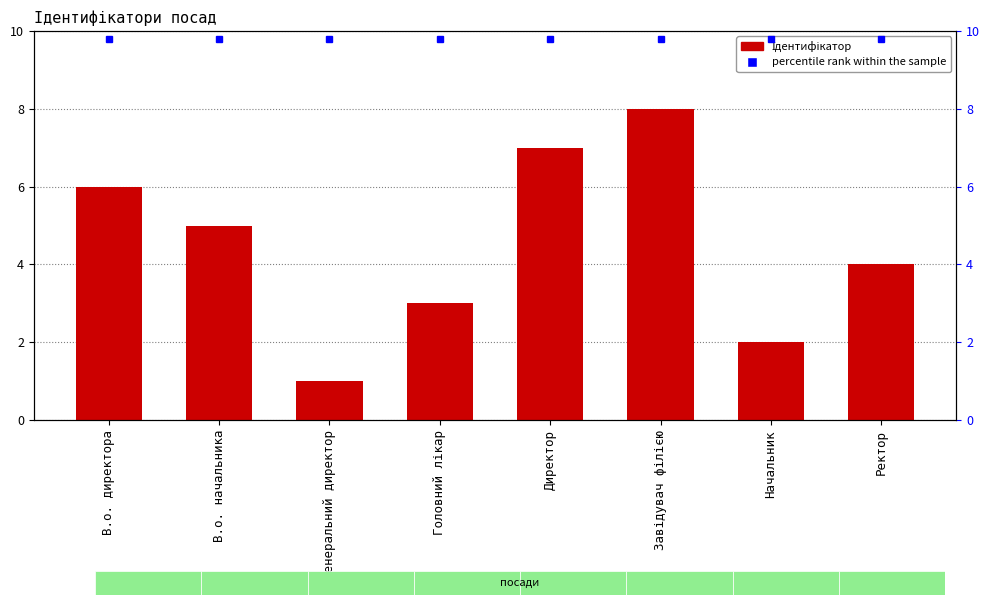

What is the label of the 8th bar from the left?

Ректор